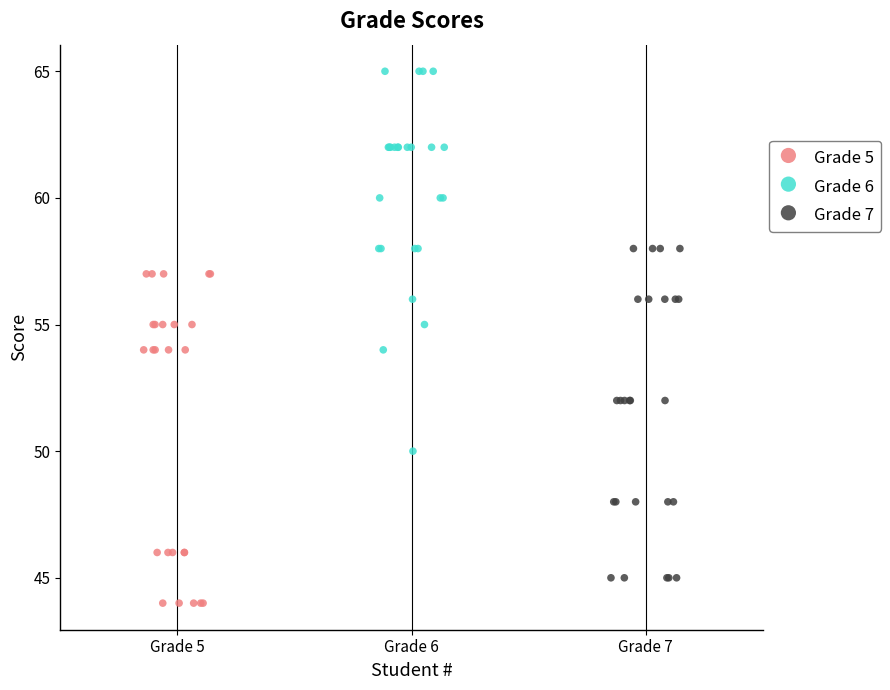

What are all the series names shown in the legend?

Grade 5, Grade 6, Grade 7